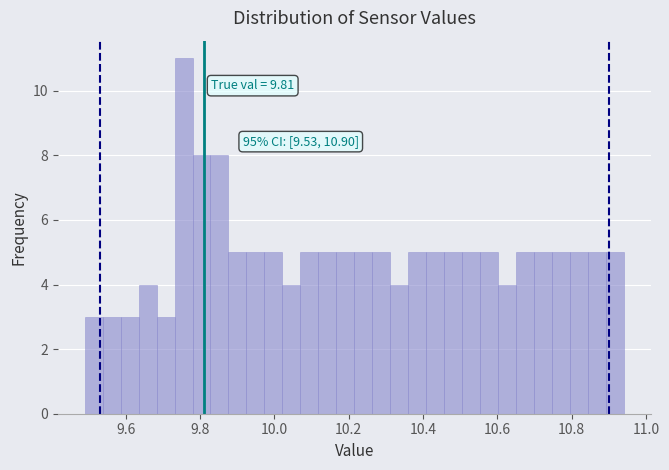

Read against the x-axis, roughly where is the centre of the tallest bar?

9.76